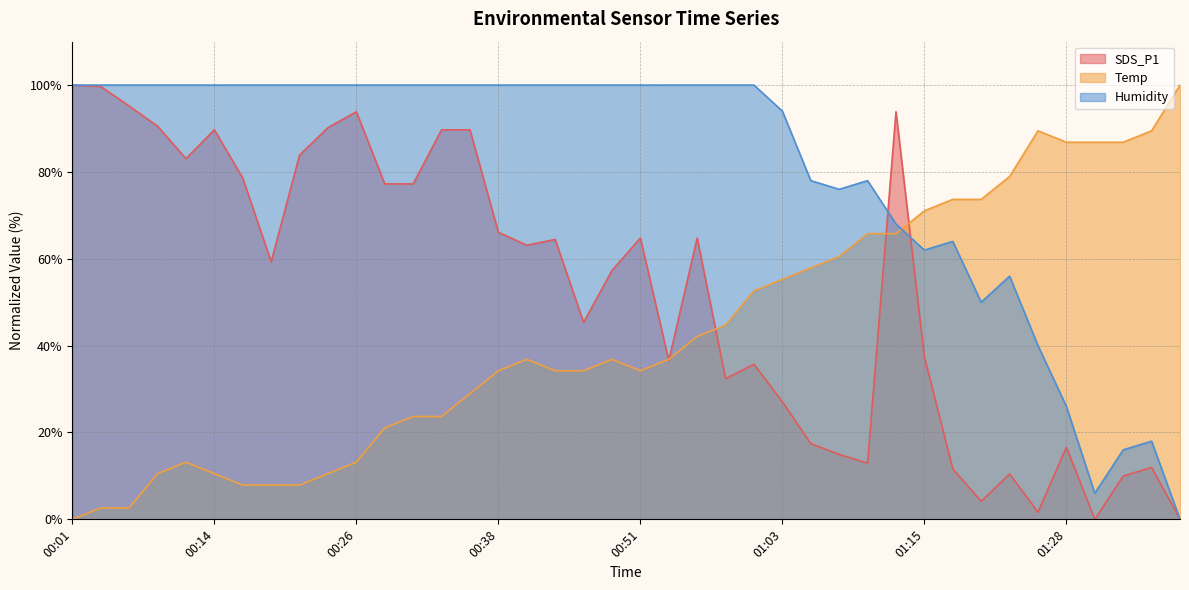

Rank the series at 00:29 from highest to lowest value.

Humidity, SDS_P1, Temp